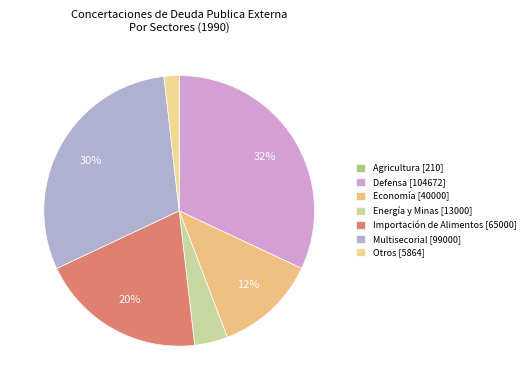

What is the smallest slice in the pie chart?

Agricultura